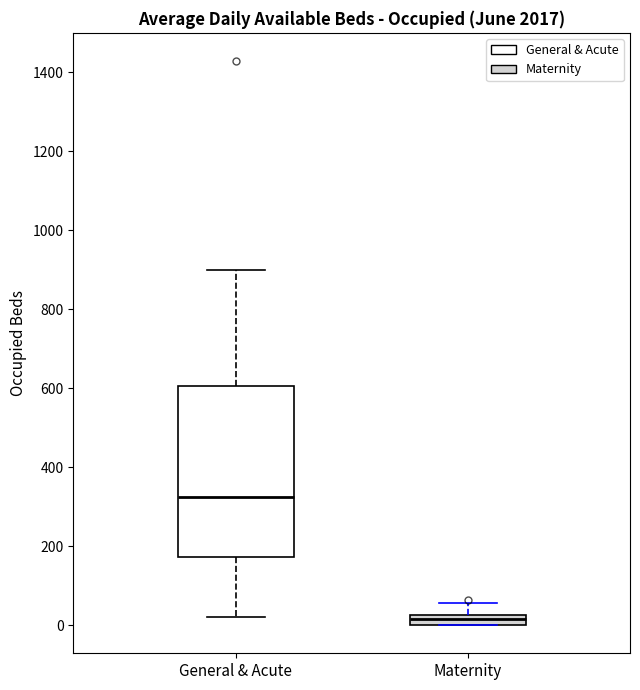

Which box has the lowest median line?

Maternity